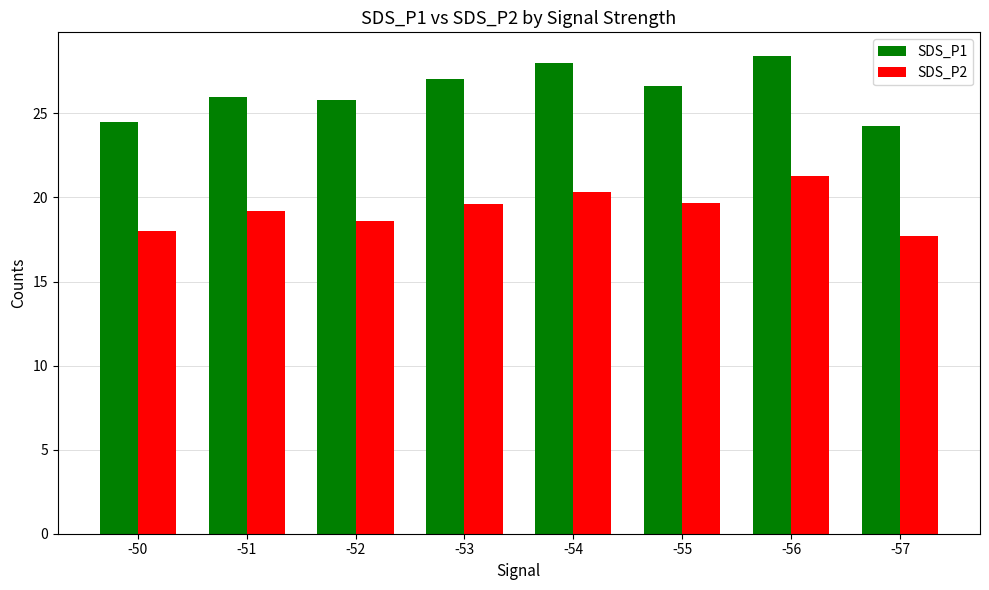

Is it true that SDS_P1 equals 28.0 at -54?

True